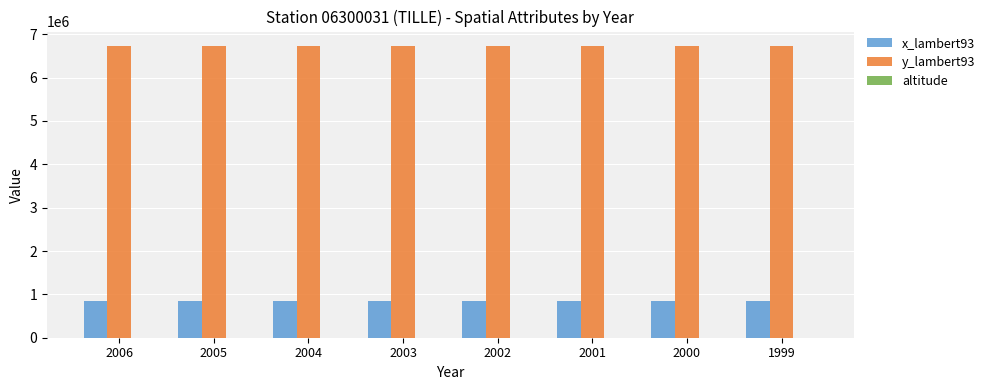

Which series has the largest total across all categories?

y_lambert93